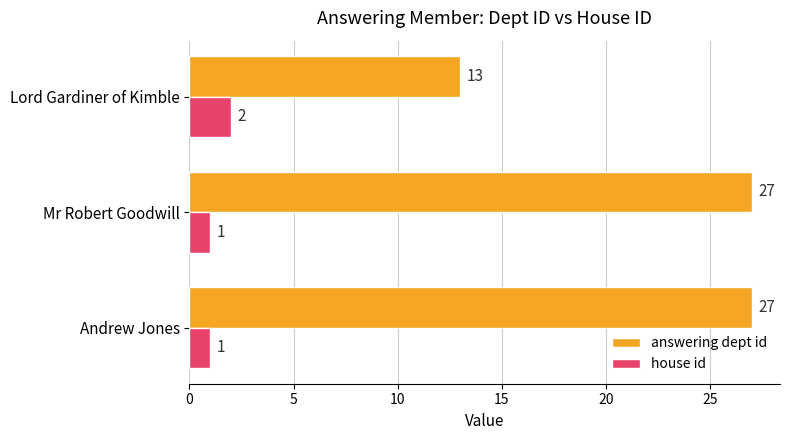

Which series has the largest range (max minus min)?

answering dept id